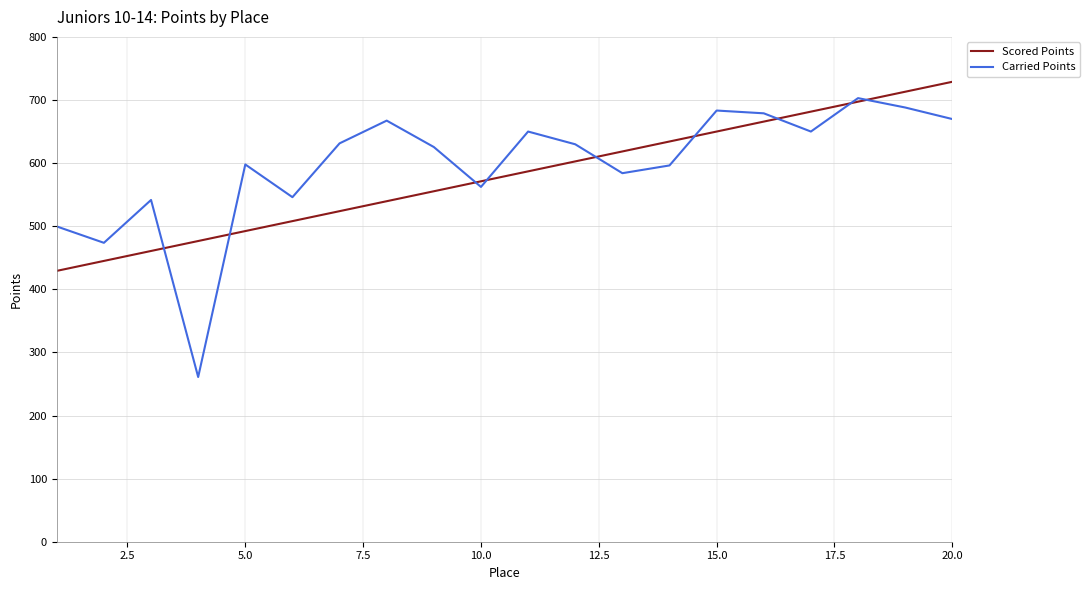

True or false: Scored Points has more than 1 interior local peaks.

False